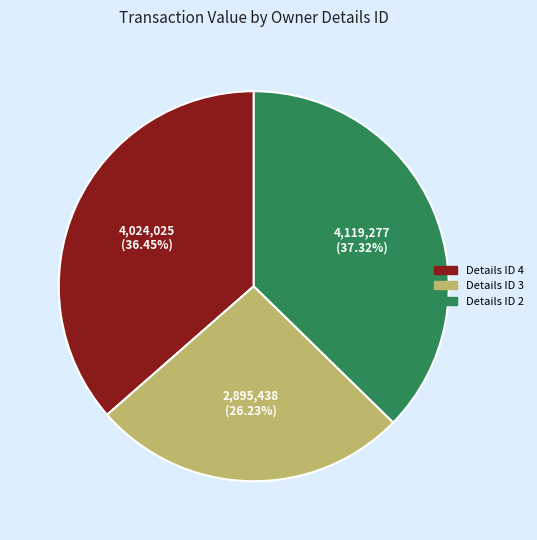

Is there a majority slice in this chart?

No